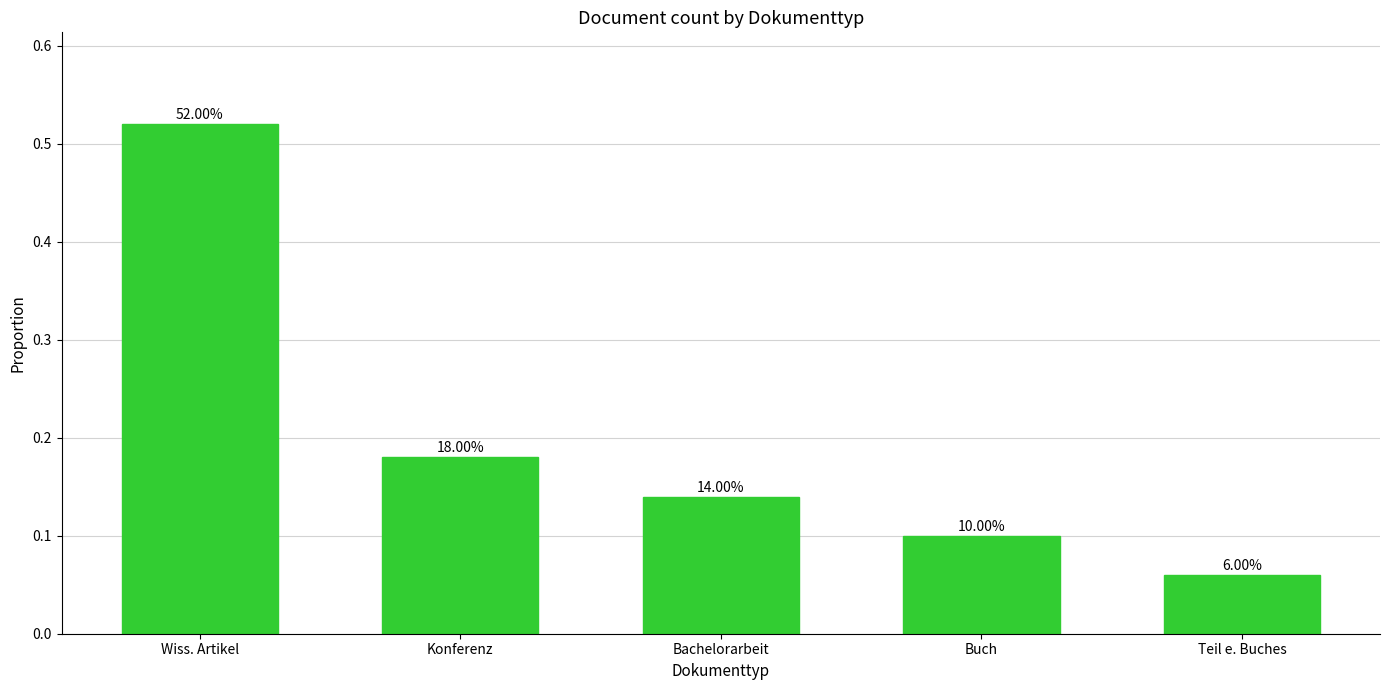

How many bars are there in total?

5